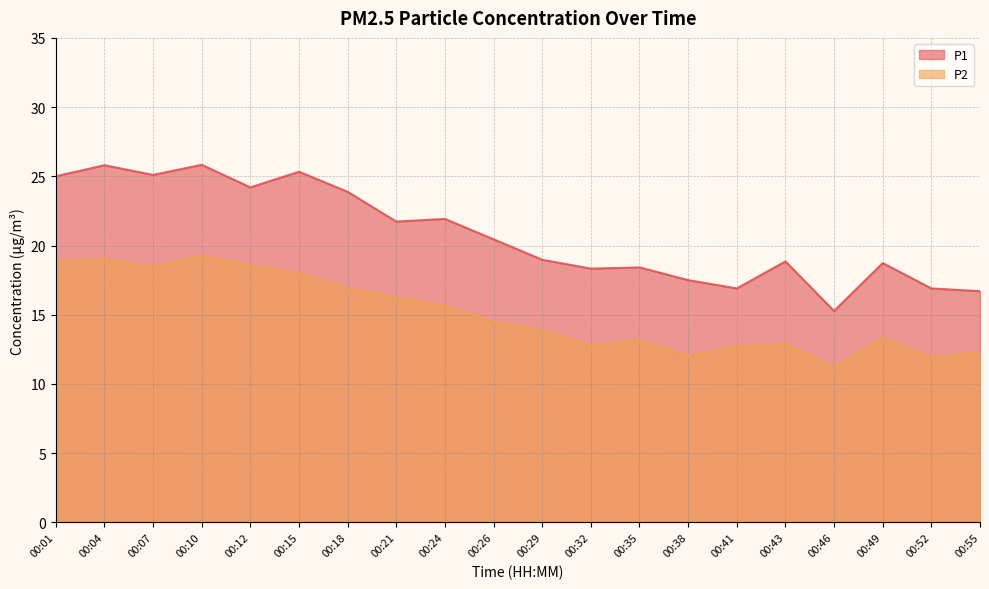

The value of P2 at 00:01 is 27.6. True or false?

False